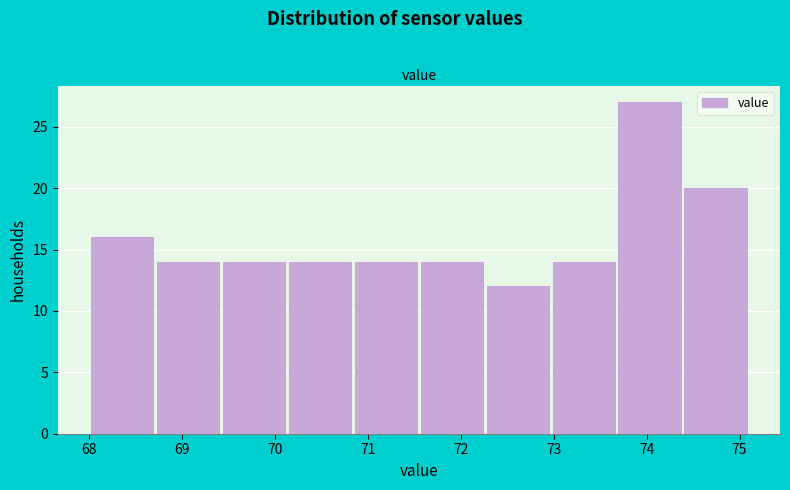

Reading left to right, transcribe this chart: for each bar, give the range it covers on the x-axis and its height. Neither the bar edges nor the heights are printed on the chart, so give them approximately, as read against the axes.

68.00 to 68.71: 16
68.71 to 69.42: 14
69.42 to 70.13: 14
70.13 to 70.84: 14
70.84 to 71.55: 14
71.55 to 72.26: 14
72.26 to 72.97: 12
72.97 to 73.68: 14
73.68 to 74.39: 27
74.39 to 75.10: 20